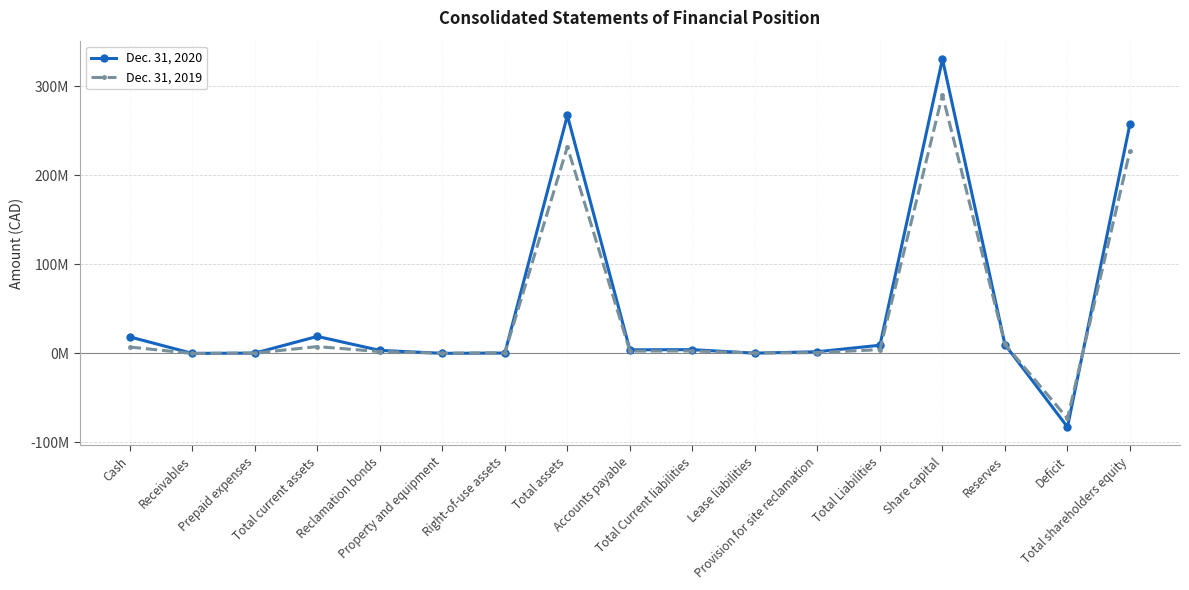

Does the chart have visible grid lines?

Yes